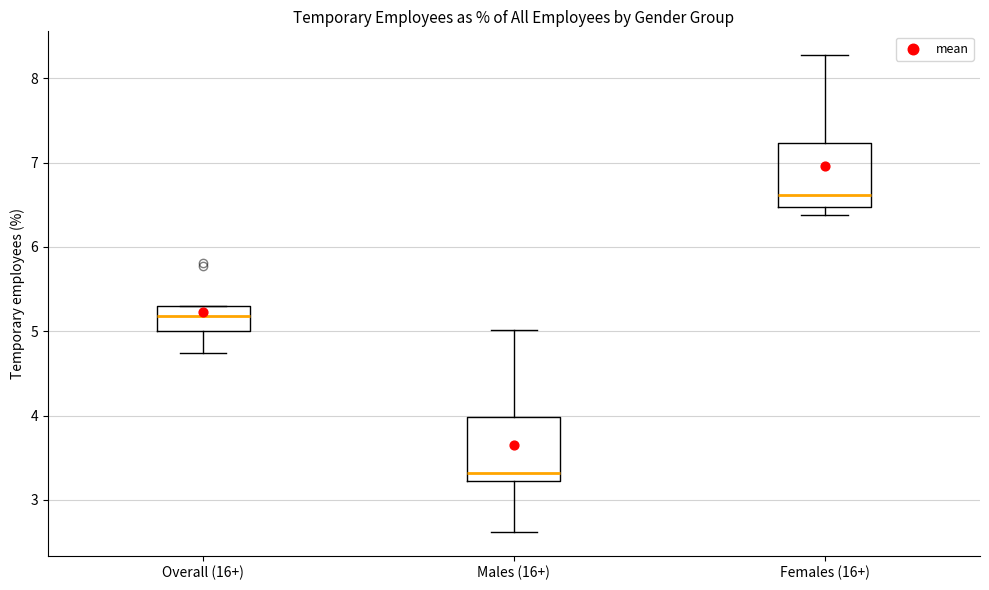

Reading left to right, read every box against the y-axis: the position of its median line, the range the box covers, and the ends of its whiskers. The values are not printed on the chart, so give them approximately, as read against the axis.

Overall (16+): median 5.2, box 5.0 to 5.3, whiskers 4.7 to 5.3
Males (16+): median 3.3, box 3.2 to 4.0, whiskers 2.6 to 5.0
Females (16+): median 6.6, box 6.5 to 7.2, whiskers 6.4 to 8.3